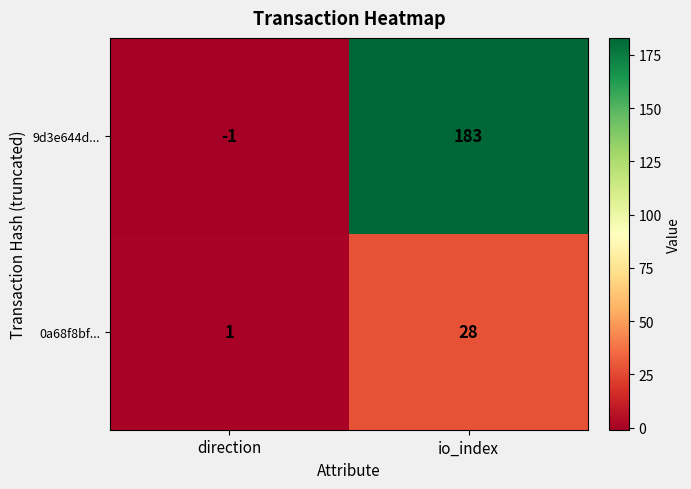

How many distinct data groups are displayed?

2